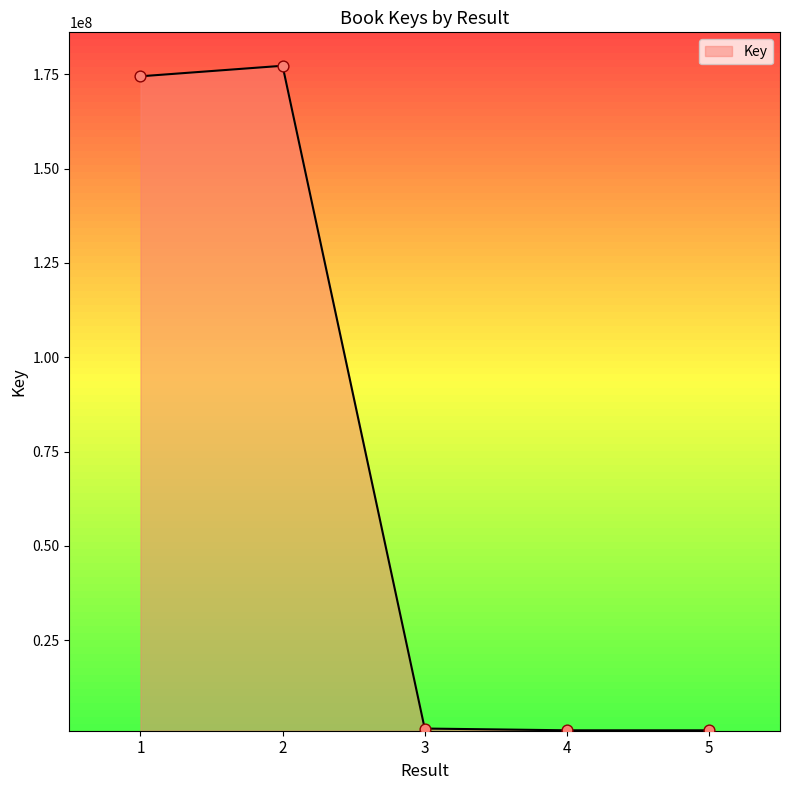

What is the change in value from 1 to 3?

-172868129